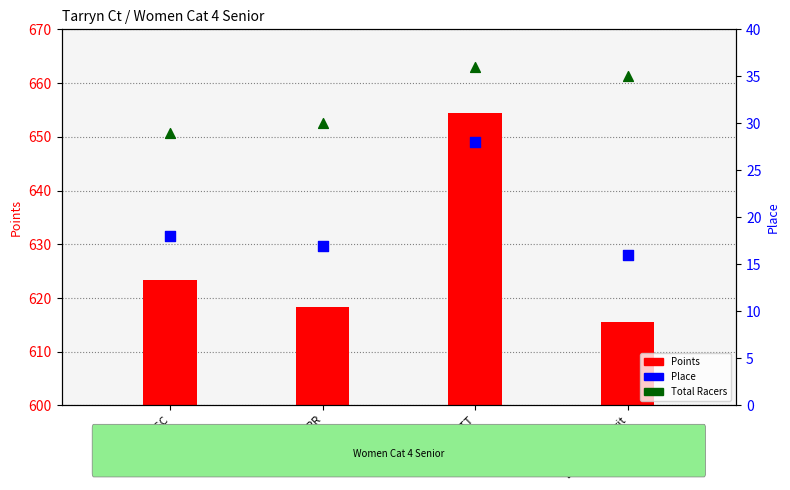

At how many categories does at least one series exceed 271?

4